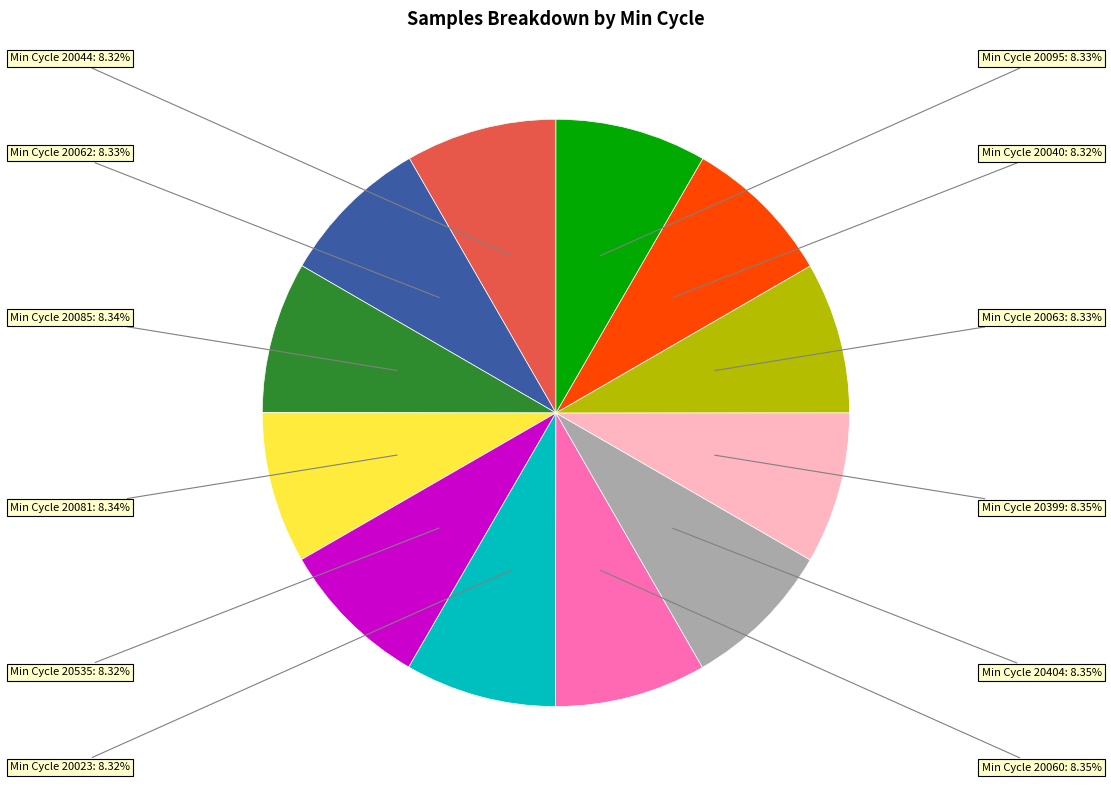

Is there any slice that represents more than half of the pie?

No